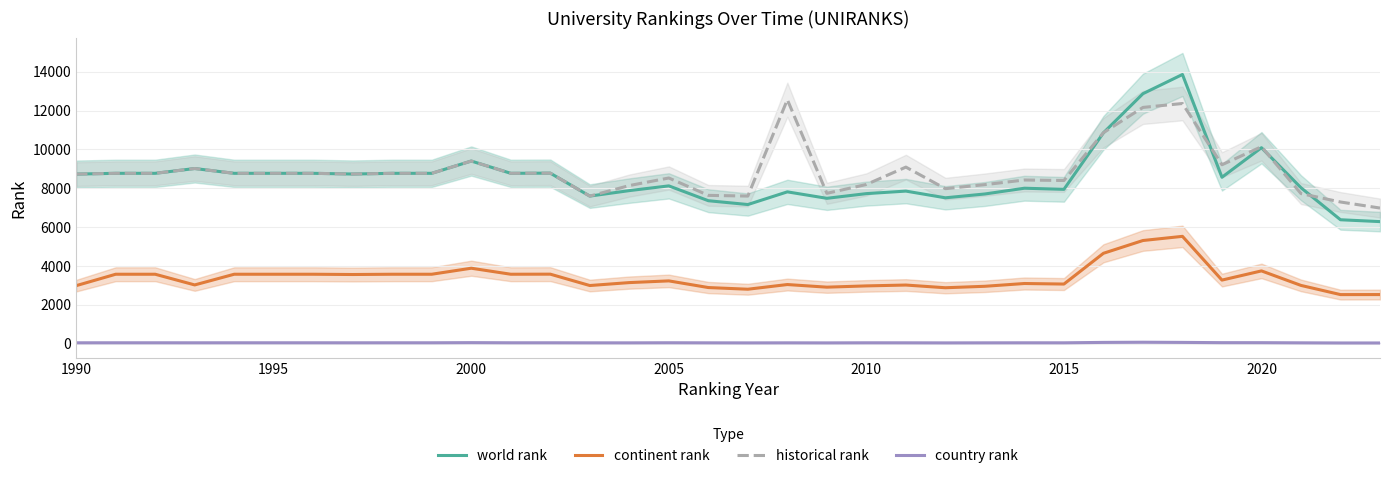

List the series in order of their peak value, lowest first.

country rank, continent rank, historical rank, world rank